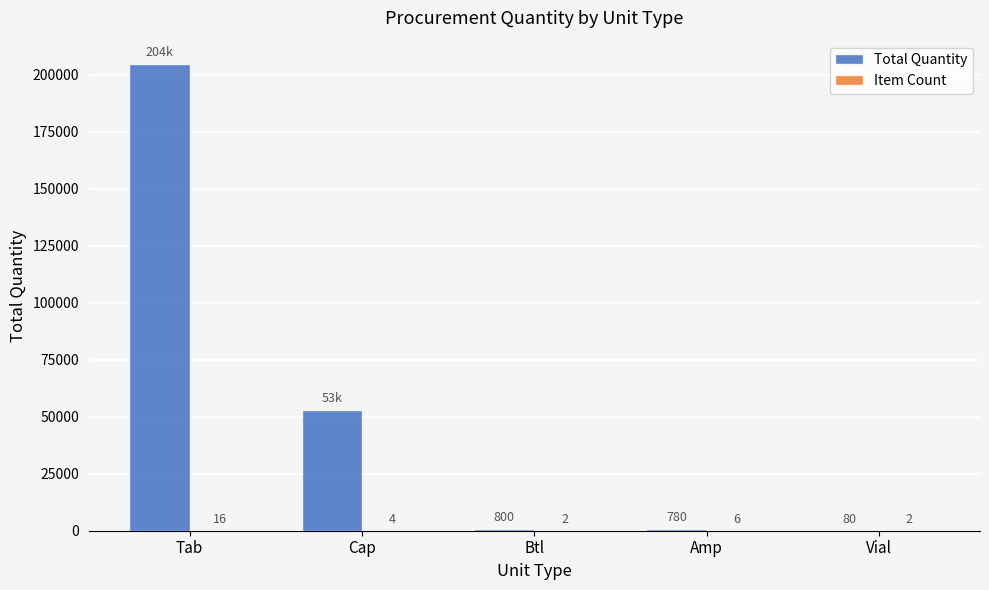

At which label is Total Quantity closest to 102390?

Cap